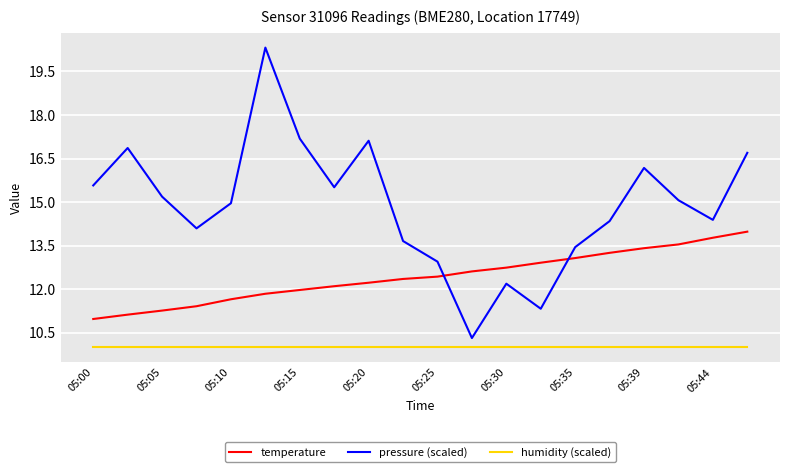

Which series has the largest range (max minus min)?

pressure (scaled)